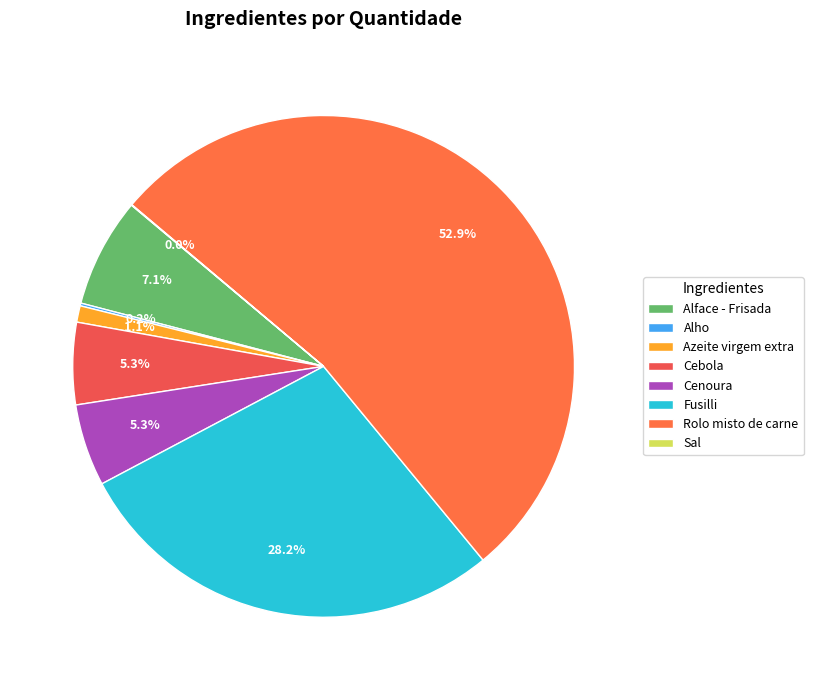

To the nearest percent, what is the difference between the largest and smallest slice percentages?

53%